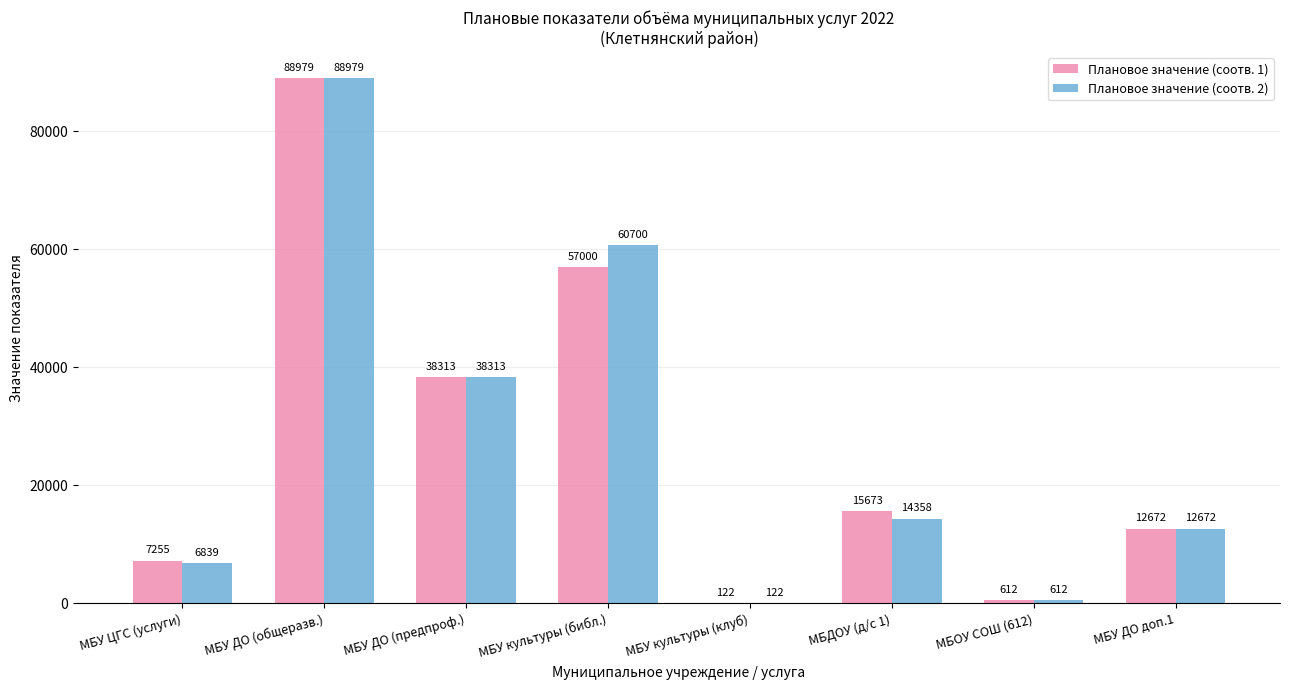

Which label corresponds to the largest value in the chart?

МБУ ДО (общеразв.)